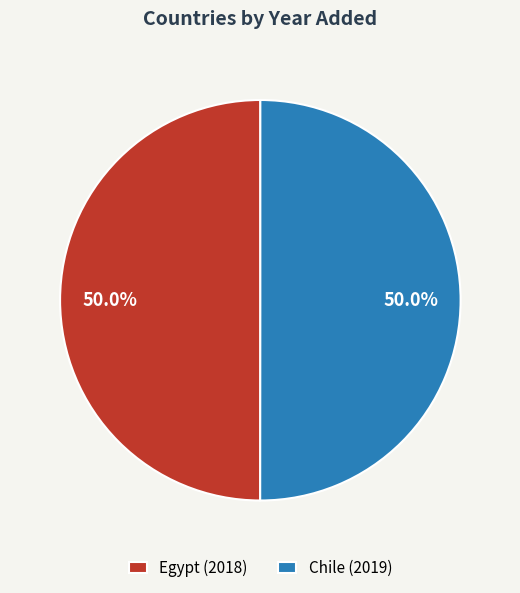

Approximately how many times larger is the value at Chile compared to Egypt?

1.0